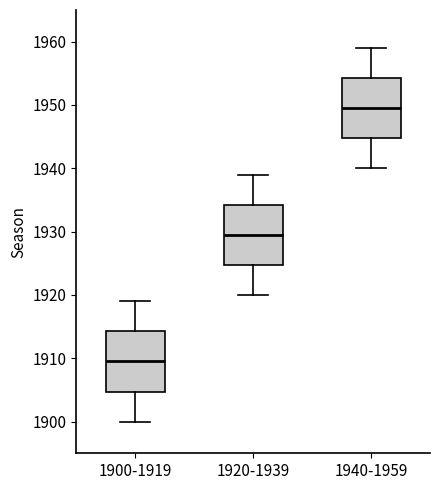

Reading left to right, read every box against the y-axis: the position of its median line, the range the box covers, and the ends of its whiskers. The values are not printed on the chart, so give them approximately, as read against the axis.

1900-1919: median 1910, box 1905 to 1914, whiskers 1900 to 1919
1920-1939: median 1930, box 1925 to 1934, whiskers 1920 to 1939
1940-1959: median 1950, box 1945 to 1954, whiskers 1940 to 1959